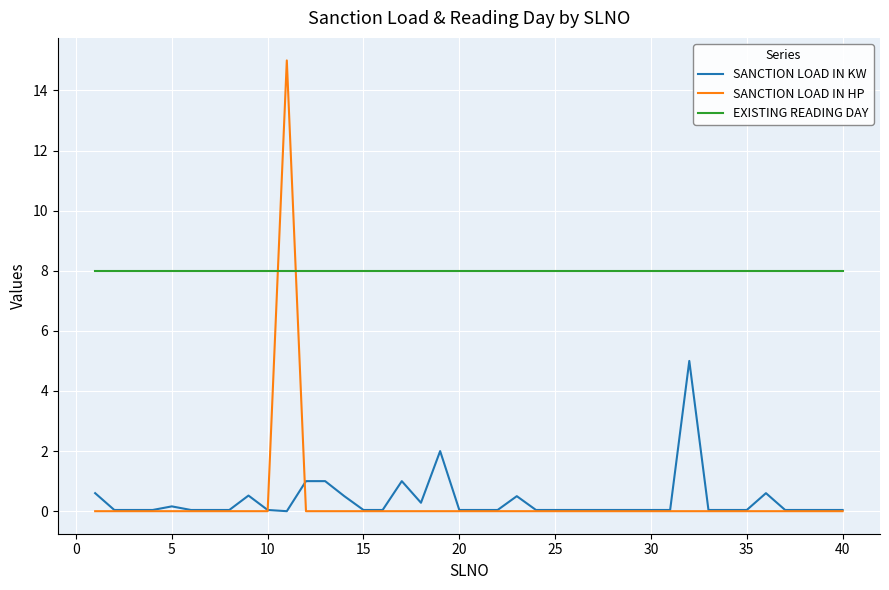

Does the chart have visible grid lines?

Yes